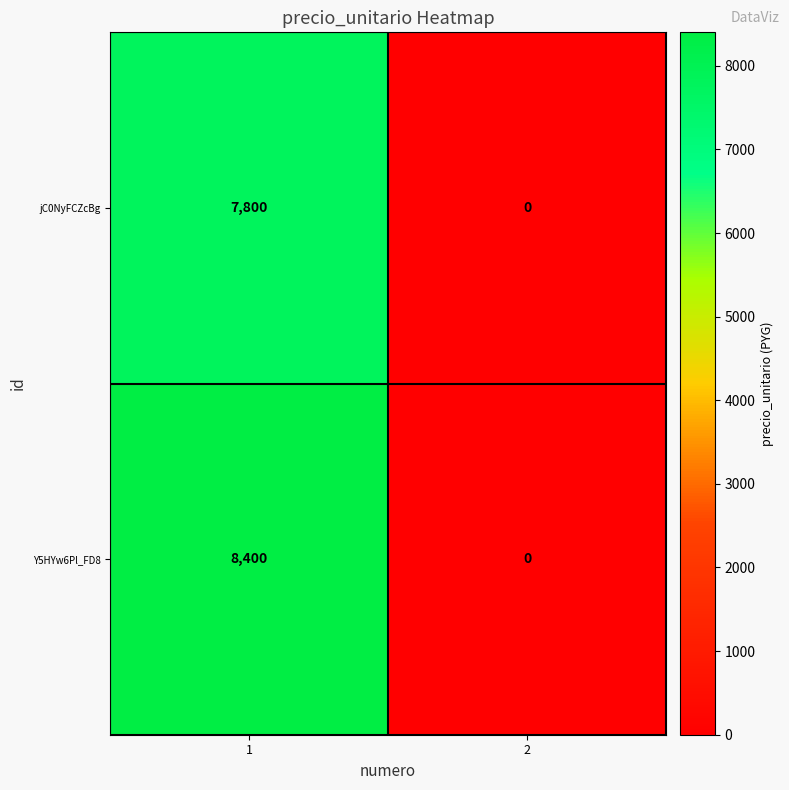

How many categories are shown in the chart?

2